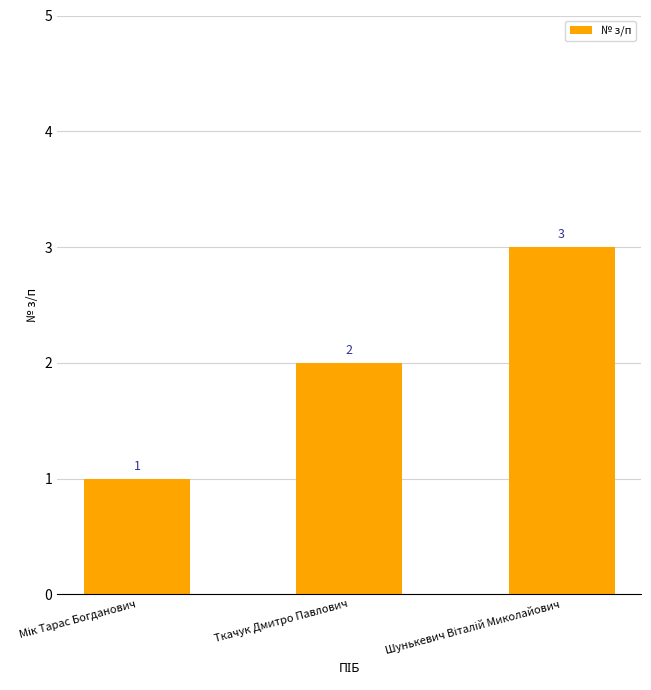

What is the value of the 2nd bar from the left?

2